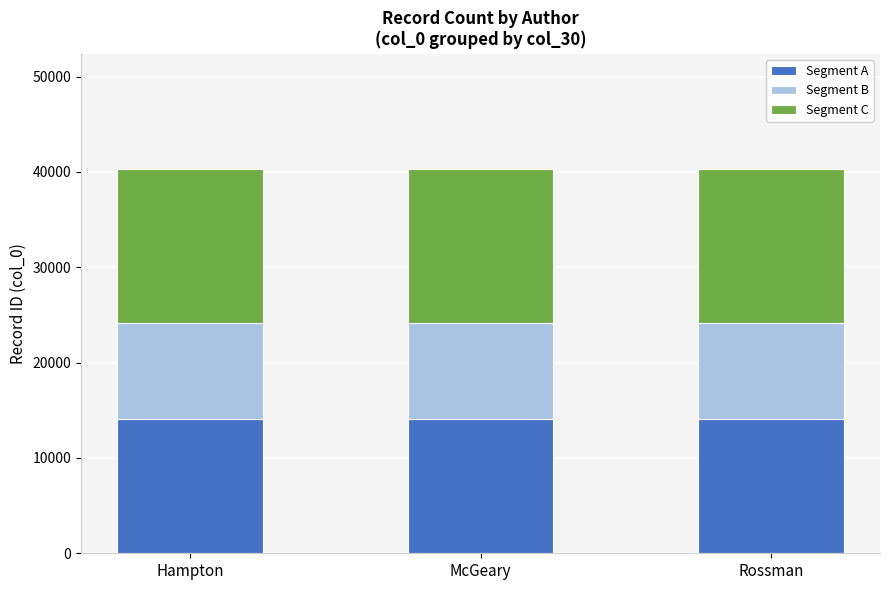

True or false: Segment A has a value of 14106.0 at Rossman.

True